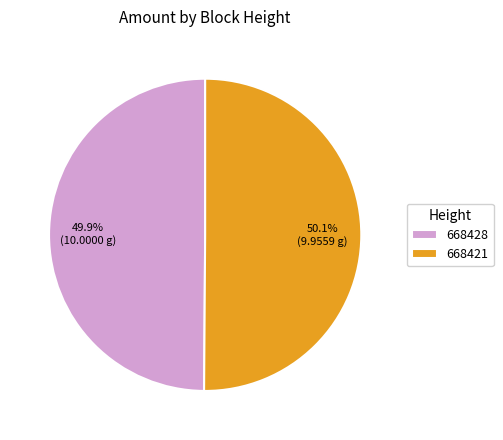

Is there a majority slice in this chart?

Yes